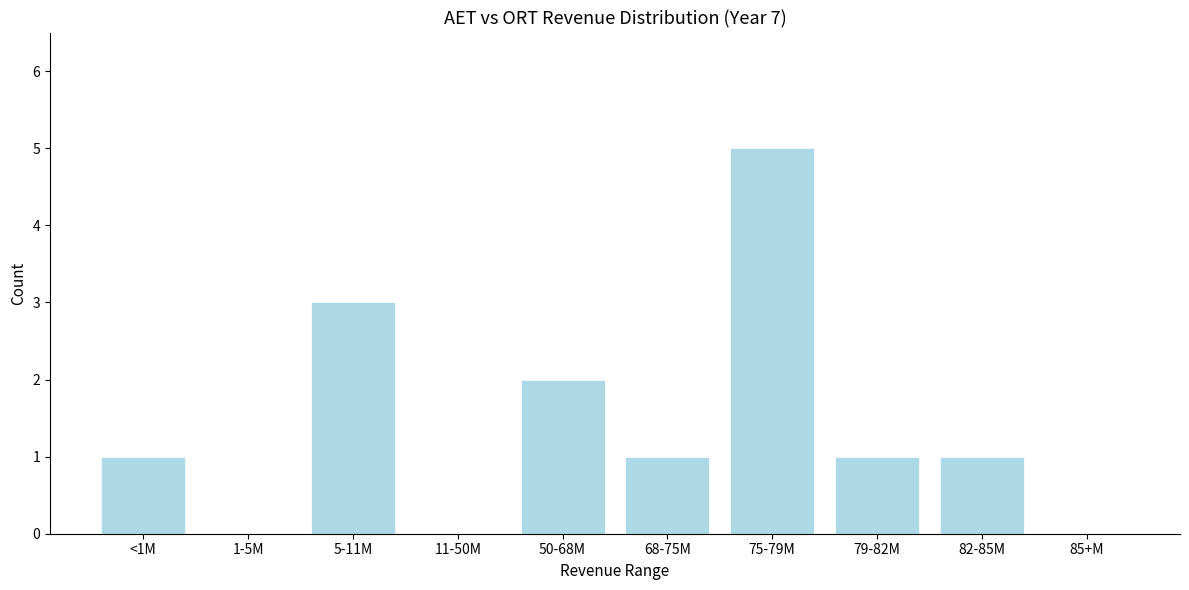

Reading left to right, list all the values displayed in this chart.

<1M=1	1-5M=0	5-11M=3	11-50M=0	50-68M=2	68-75M=1	75-79M=5	79-82M=1	82-85M=1	85+M=0